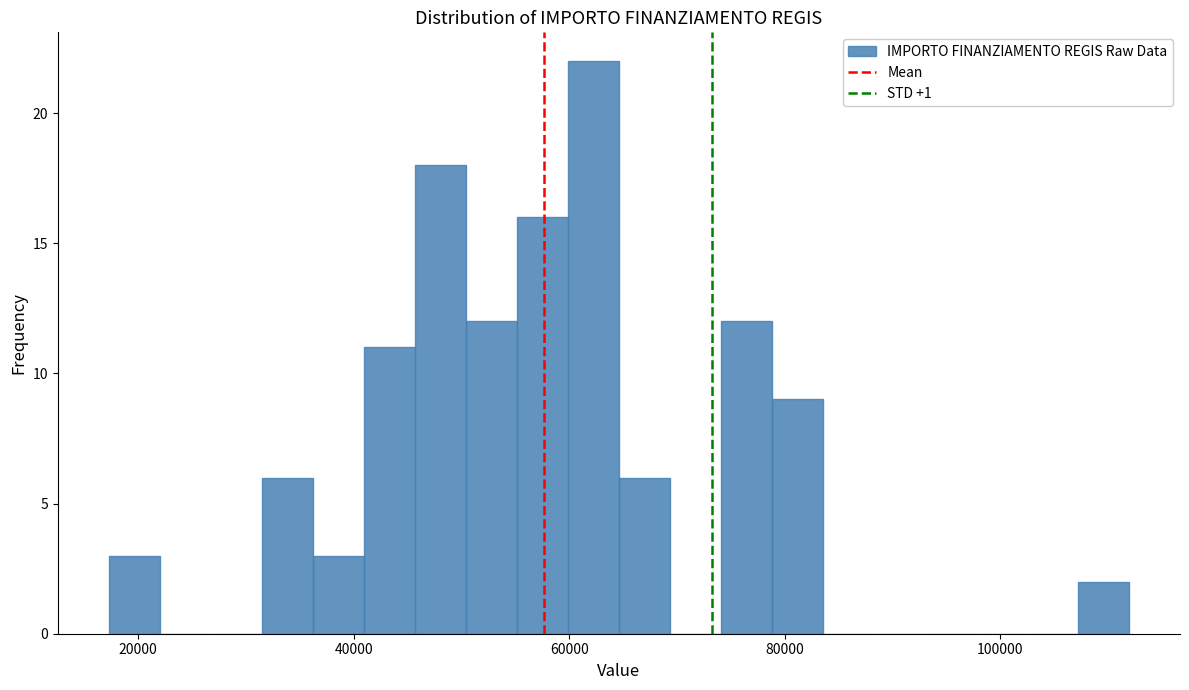

Read against the x-axis, roughly where is the centre of the tallest bar?

62000